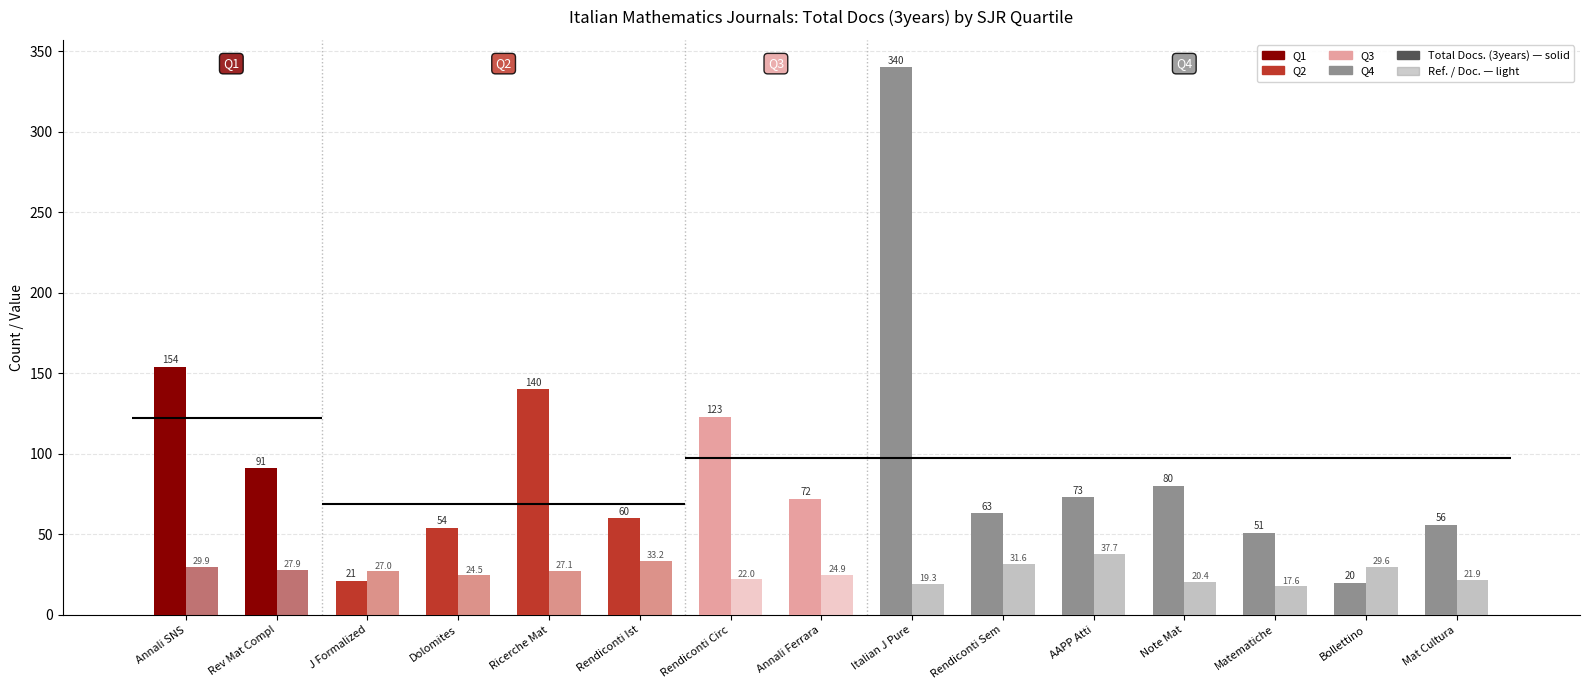

What is the difference between the highest and lowest values at Rendiconti Circ?

101.0